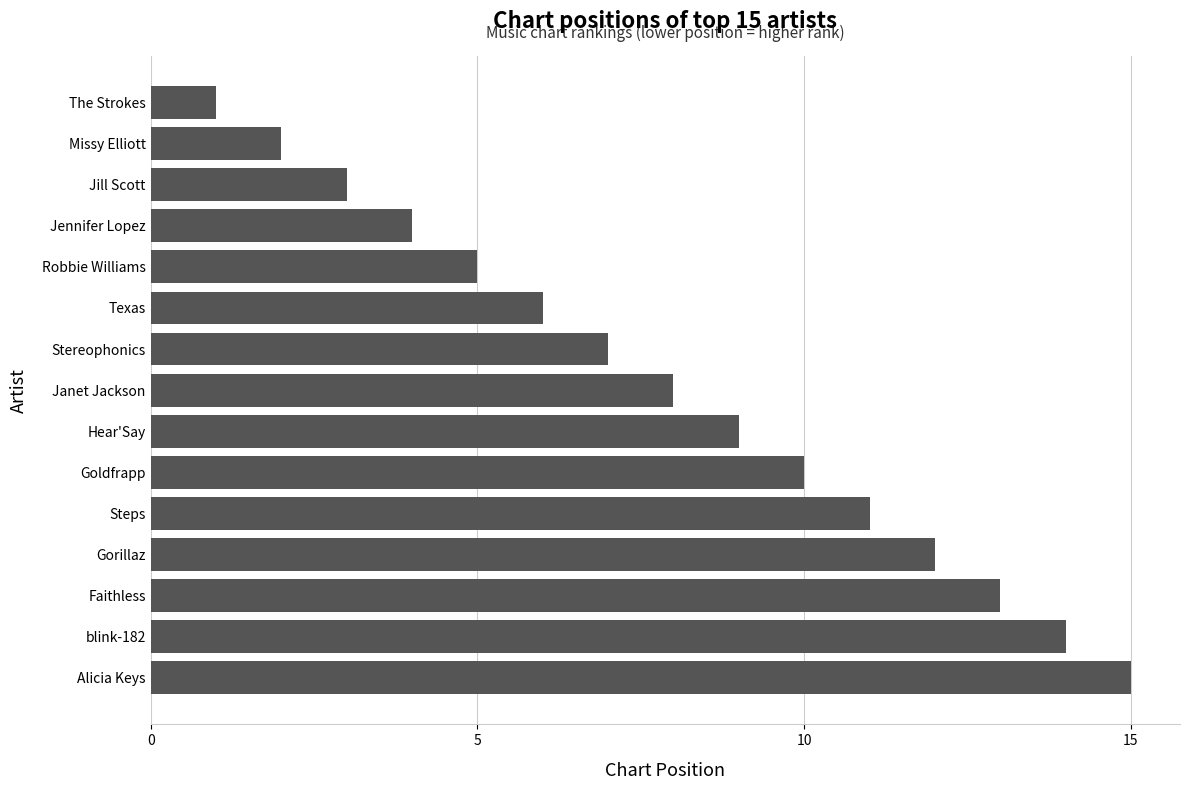

Which category has the highest value across all series?

Alicia Keys